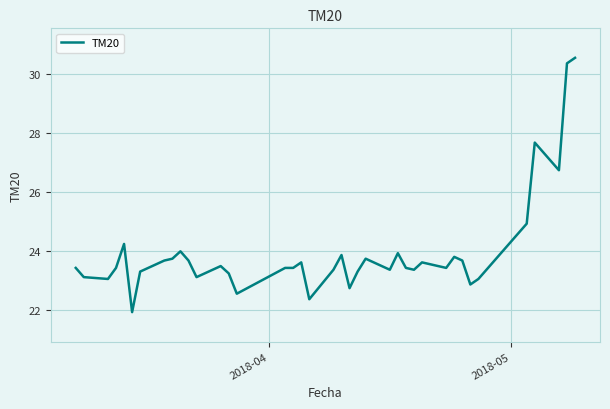

What is the minimum value shown in the chart?

21.9